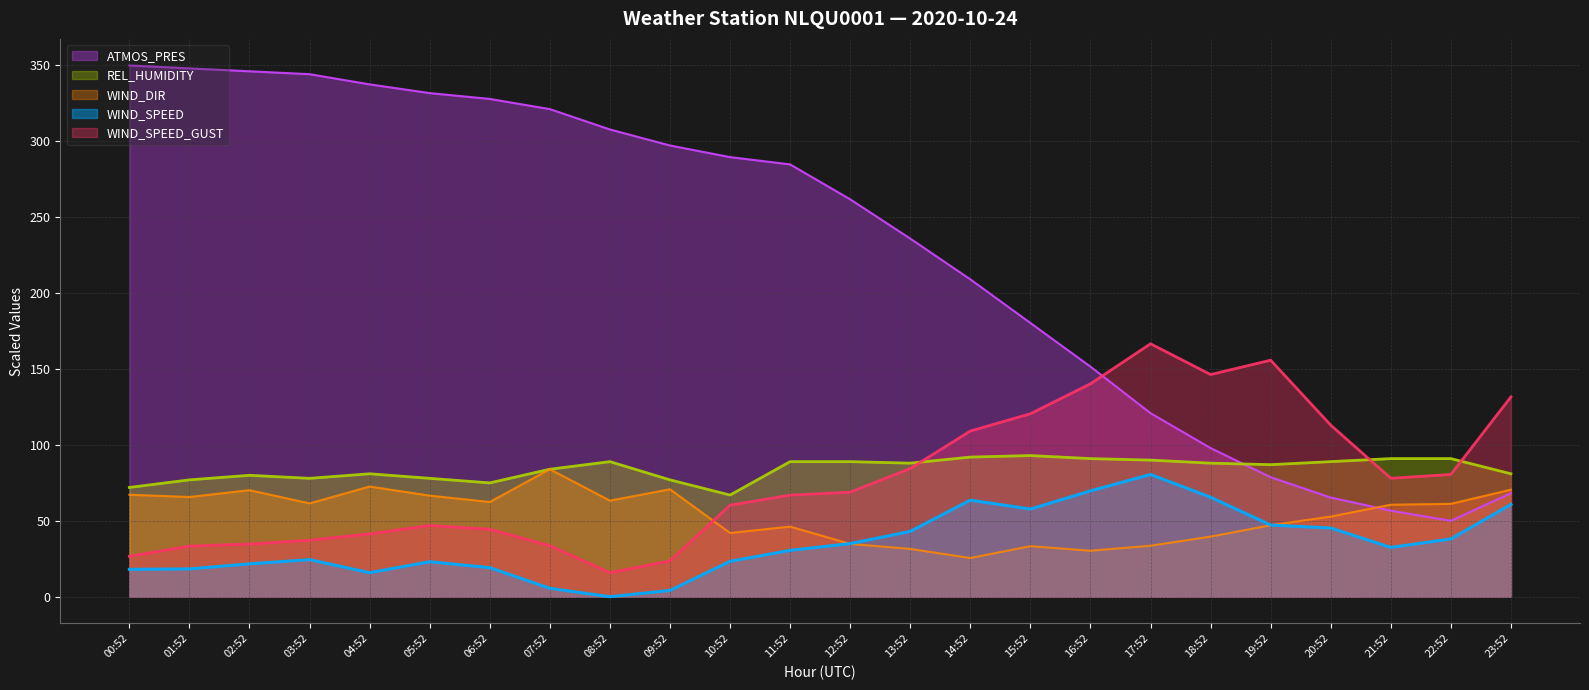

What is the total value across all series at 20:52?

365.5